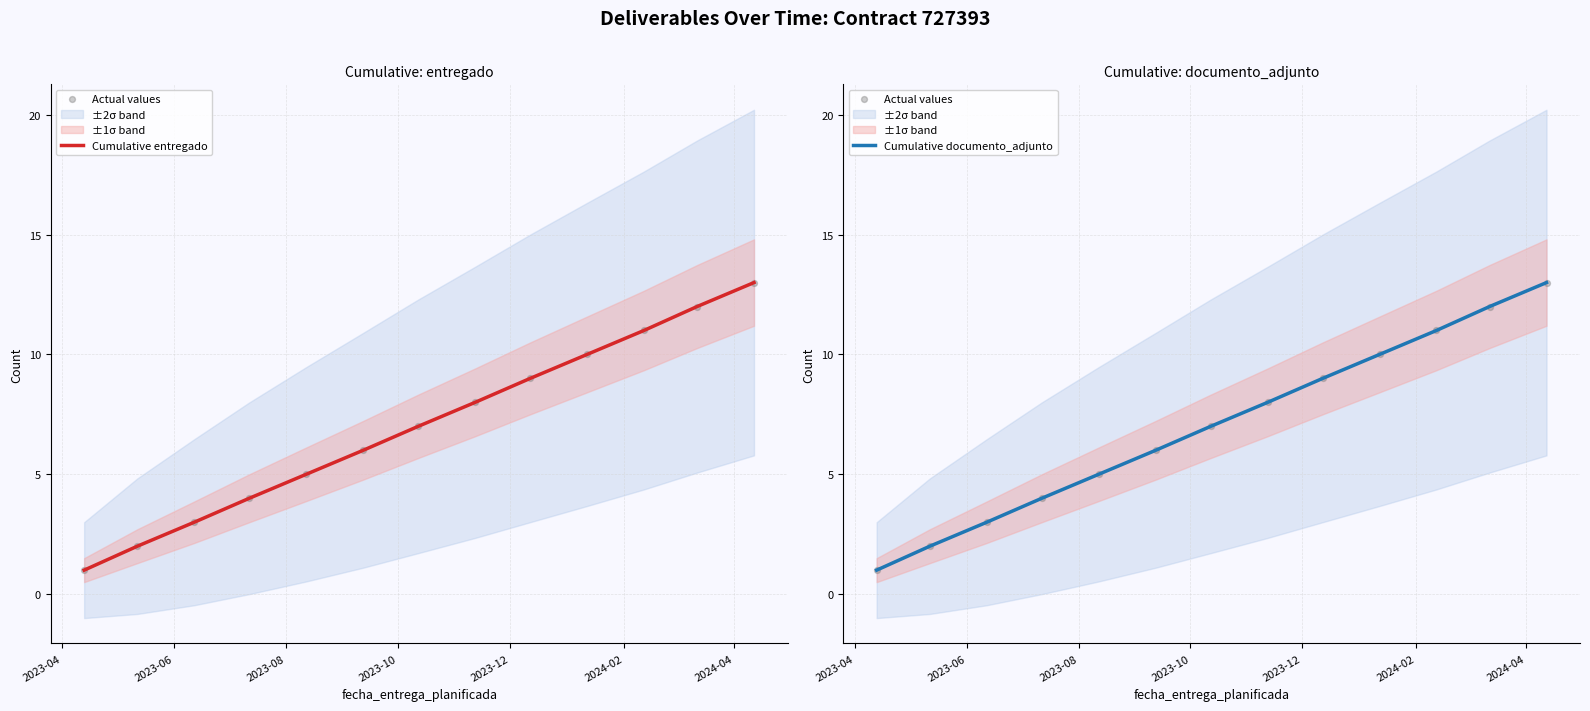

Which series has the widest spread of Y values?

Cumulative entregado